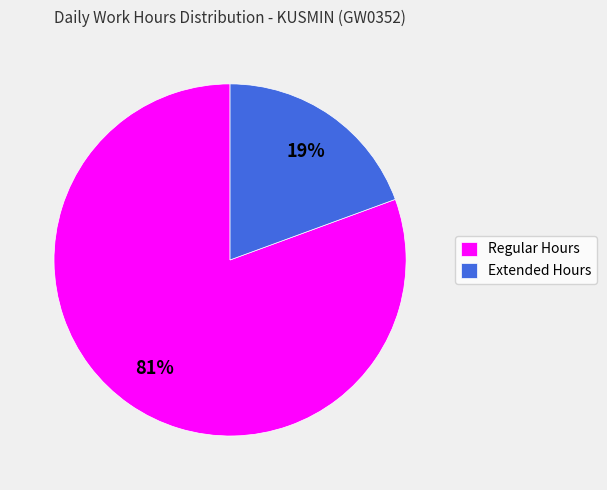

Is the sum of Extended Hours and Regular Hours greater than half?

Yes